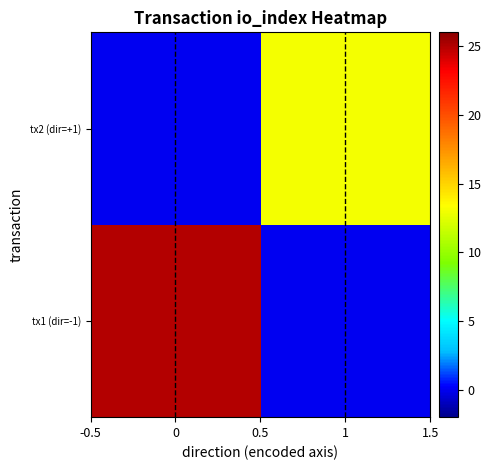

Which series has the largest total across all categories?

tx1 (dir=-1)